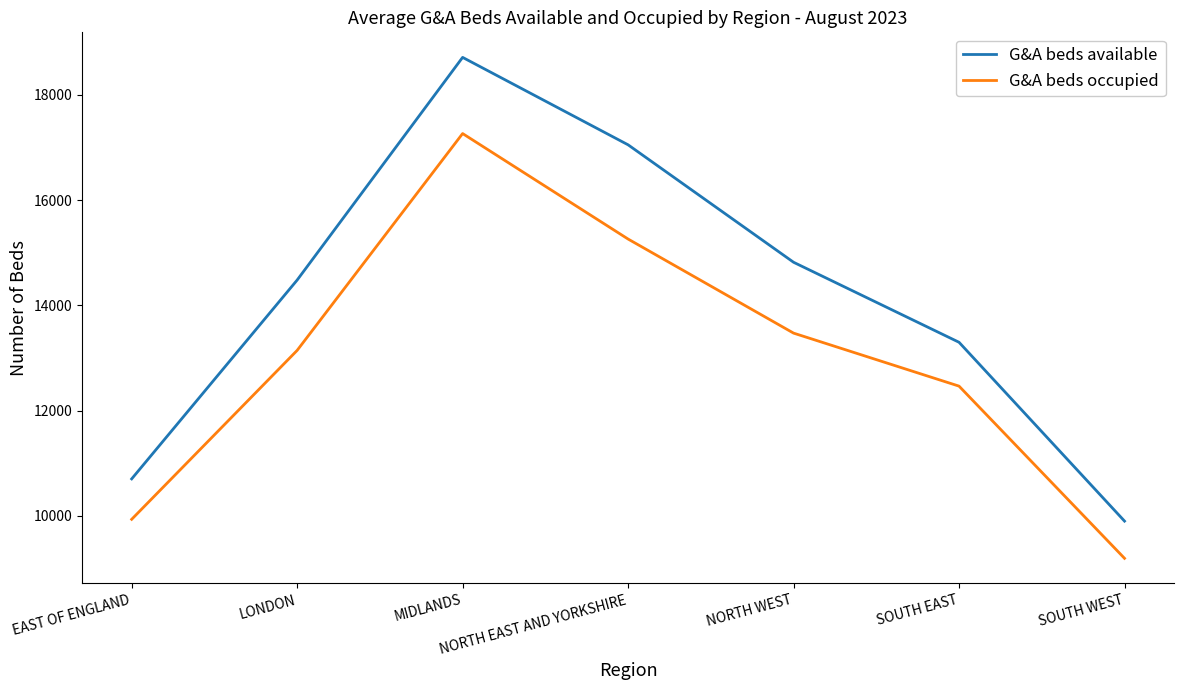

Between NORTH EAST AND YORKSHIRE and NORTH WEST, which series saw the biggest shift?

G&A beds available